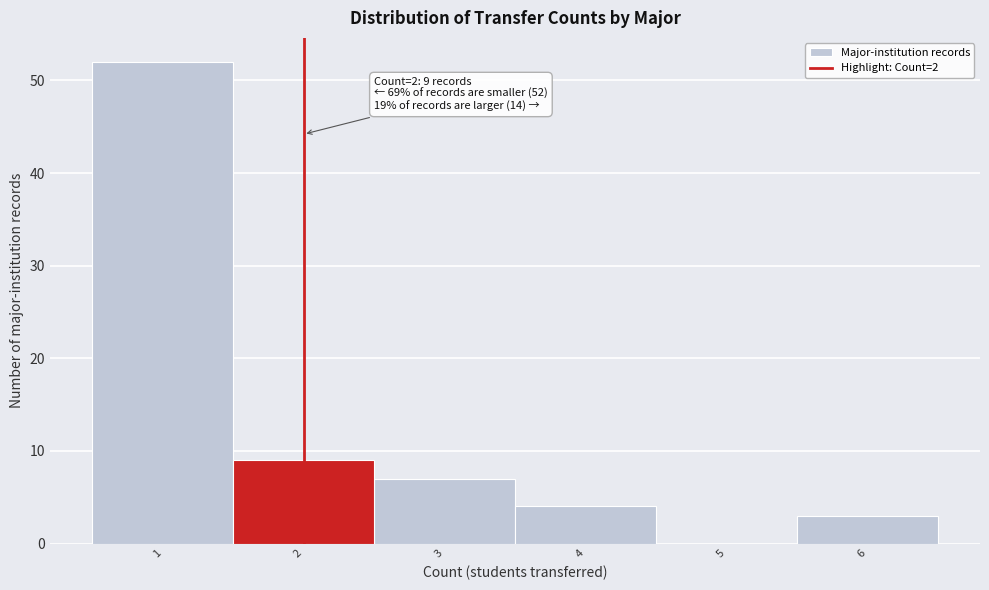

Which range on the x-axis has the tallest bar?

0.5 to 1.5